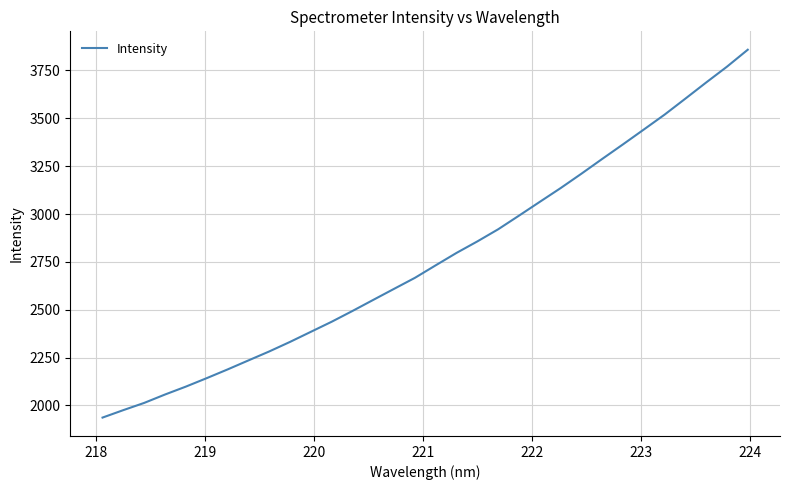

What is the smallest value displayed?

1936.8